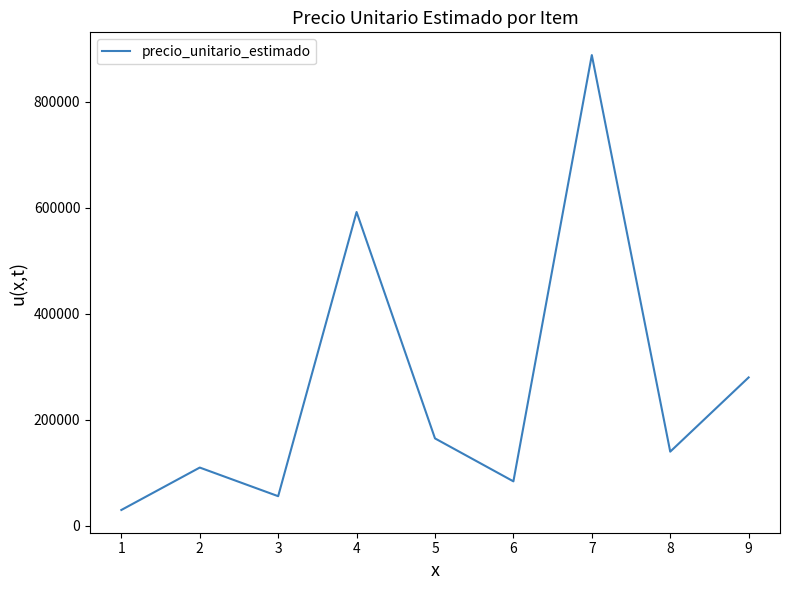

How many distinct data groups are displayed?

1